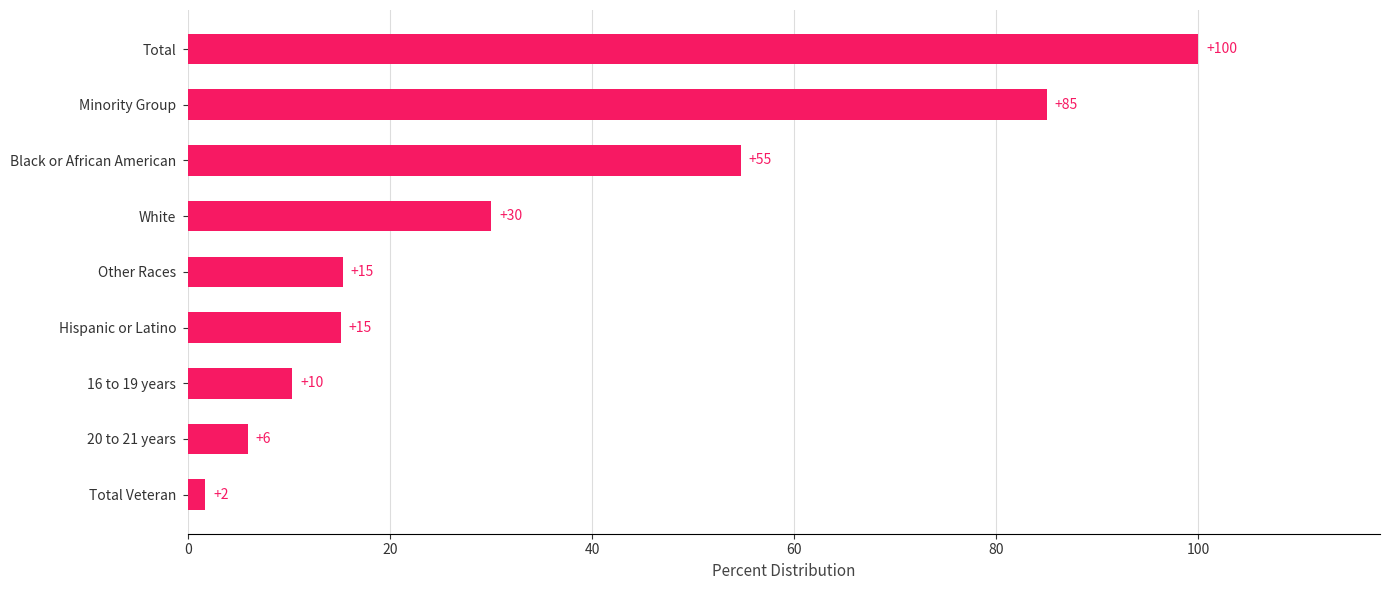

What is the difference between the maximum and minimum values?

98.3